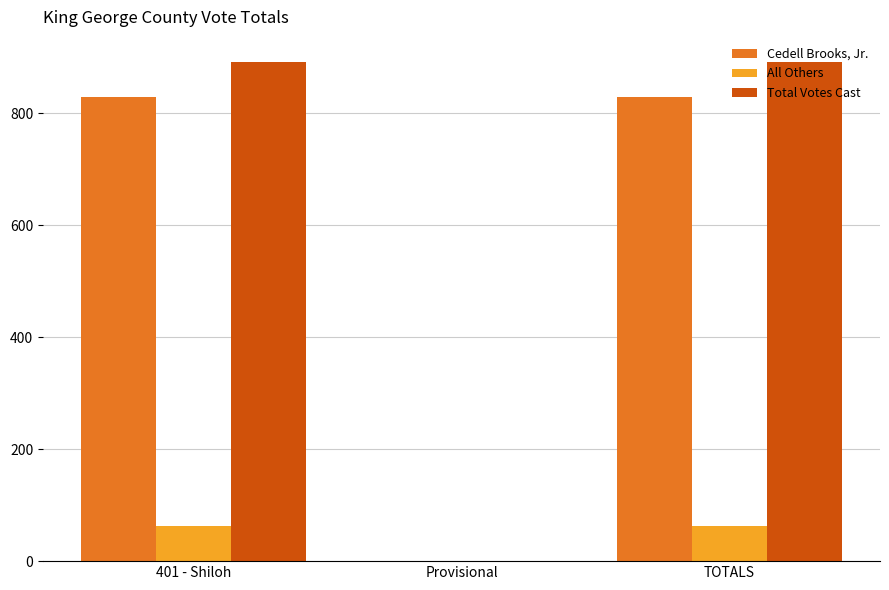

Reading left to right, extract all data points from this chart.

Cedell Brooks, Jr.: 830	0	830
All Others: 62	0	62
Total Votes Cast: 892	0	892